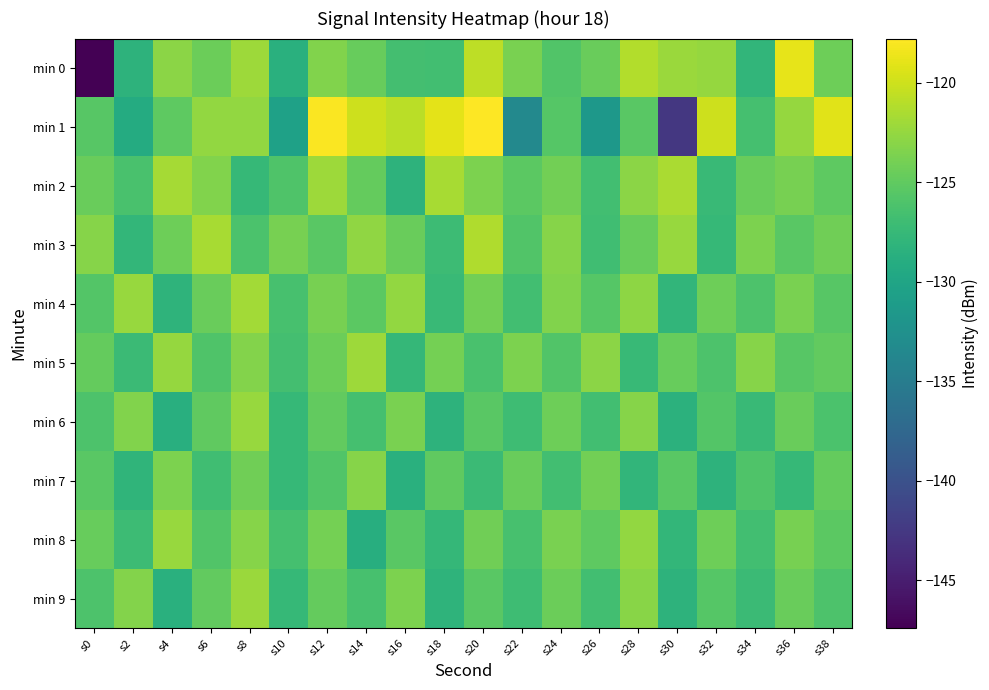

Reading right to left, transcribe all the data shown in this chart.

min 0: s38=-124.3	s36=-118.9	s34=-128.0	s32=-122.4	s30=-122.2	s28=-121.2	s26=-124.6	s24=-125.8	s22=-123.8	s20=-120.7	s18=-126.8	s16=-126.7	s14=-124.7	s12=-123.4	s10=-128.6	s8=-122.1	s6=-124.4	s4=-122.9	s2=-128.3	s0=-147.4
min 1: s38=-119.1	s36=-122.4	s34=-126.5	s32=-120.0	s30=-142.5	s28=-125.4	s26=-131.6	s24=-125.6	s22=-133.5	s20=-117.8	s18=-118.9	s16=-120.8	s14=-120.0	s12=-117.9	s10=-130.4	s8=-122.6	s6=-122.6	s4=-125.1	s2=-129.2	s0=-125.5
min 2: s38=-125.1	s36=-123.8	s34=-124.6	s32=-127.3	s30=-121.5	s28=-122.9	s26=-126.7	s24=-124.1	s22=-125.2	s20=-123.6	s18=-121.7	s16=-128.3	s14=-124.8	s12=-122.1	s10=-125.9	s8=-127.6	s6=-123.4	s4=-121.8	s2=-126.3	s0=-124.5
min 3: s38=-124.2	s36=-125.3	s34=-123.6	s32=-127.5	s30=-122.4	s28=-124.7	s26=-126.9	s24=-123.2	s22=-125.8	s20=-121.3	s18=-127.1	s16=-124.5	s14=-122.7	s12=-125.4	s10=-123.9	s8=-126.2	s6=-121.6	s4=-124.3	s2=-127.8	s0=-123.1
min 4: s38=-125.5	s36=-123.7	s34=-126.1	s32=-124.3	s30=-127.9	s28=-122.8	s26=-125.6	s24=-123.4	s22=-126.8	s20=-124.1	s18=-127.3	s16=-122.6	s14=-125.2	s12=-123.8	s10=-126.4	s8=-121.9	s6=-124.6	s4=-128.1	s2=-122.3	s0=-125.7
min 5: s38=-124.9	s36=-125.5	s34=-123.2	s32=-126.0	s30=-124.7	s28=-127.4	s26=-122.9	s24=-125.8	s22=-123.6	s20=-126.3	s18=-124.0	s16=-127.7	s14=-122.1	s12=-124.4	s10=-126.6	s8=-123.3	s6=-125.9	s4=-122.5	s2=-127.2	s0=-124.8
min 6: s38=-126.2	s36=-124.6	s34=-127.3	s32=-125.7	s30=-128.4	s28=-123.1	s26=-126.8	s24=-124.3	s22=-127.0	s20=-125.4	s18=-128.2	s16=-123.7	s14=-126.5	s12=-124.9	s10=-127.6	s8=-122.3	s6=-125.0	s4=-128.7	s2=-123.4	s0=-126.1
min 7: s38=-124.8	s36=-127.6	s34=-125.9	s32=-128.3	s30=-125.4	s28=-127.9	s26=-124.1	s24=-126.8	s22=-124.5	s20=-127.2	s18=-125.0	s16=-128.6	s14=-123.1	s12=-125.8	s10=-127.5	s8=-124.2	s6=-126.9	s4=-123.6	s2=-128.0	s0=-125.3
min 8: s38=-125.2	s36=-123.9	s34=-126.7	s32=-124.3	s30=-127.8	s28=-122.6	s26=-125.1	s24=-123.7	s22=-126.4	s20=-124.2	s18=-127.7	s16=-125.3	s14=-128.8	s12=-124.0	s10=-126.5	s8=-123.2	s6=-125.8	s4=-122.4	s2=-127.1	s0=-124.7
min 9: s38=-126.1	s36=-124.5	s34=-127.2	s32=-125.6	s30=-128.3	s28=-123.0	s26=-126.7	s24=-124.4	s22=-127.0	s20=-125.3	s18=-128.1	s16=-123.6	s14=-126.4	s12=-124.8	s10=-127.5	s8=-122.2	s6=-124.9	s4=-128.6	s2=-123.3	s0=-126.0